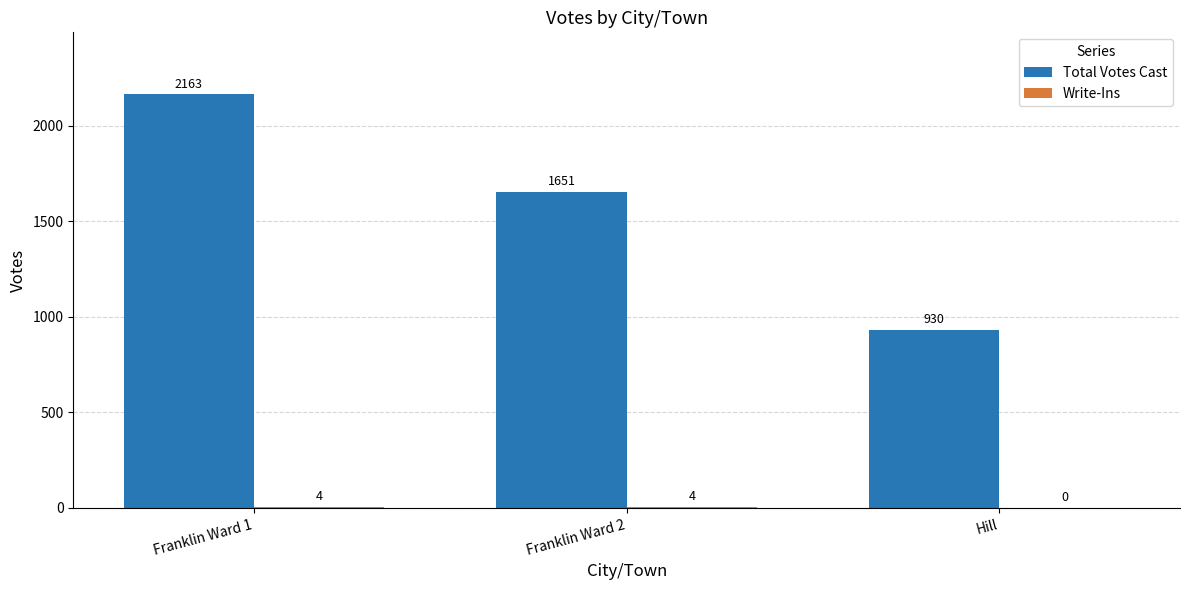

What is the total value across all series at Franklin Ward 1?

2167